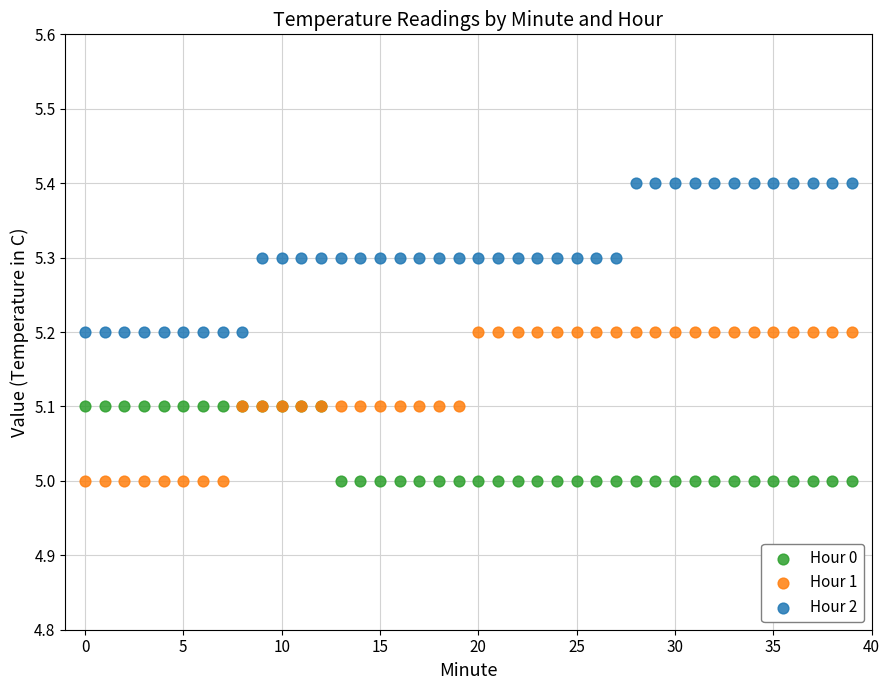

Which series reaches the maximum Y coordinate?

Hour 2